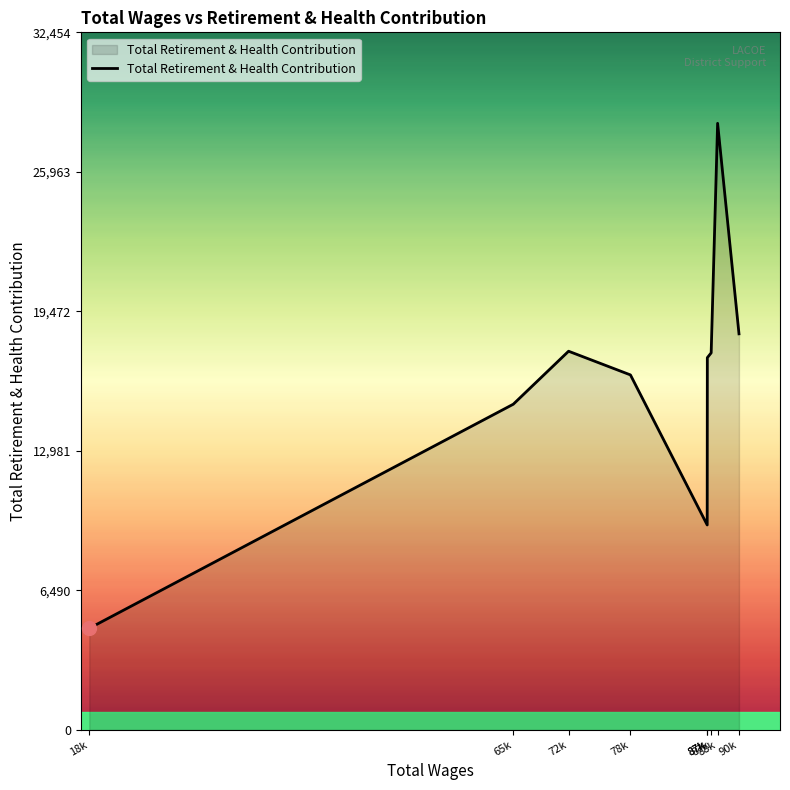

What is the difference between the values at 18k and 88k?

23497